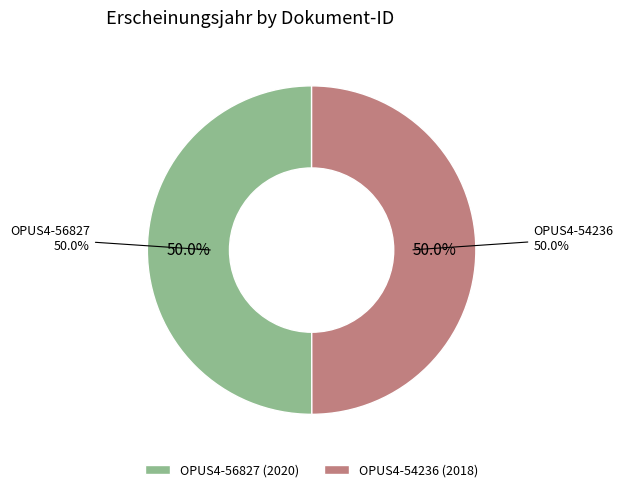

How many segments does this pie chart have?

2